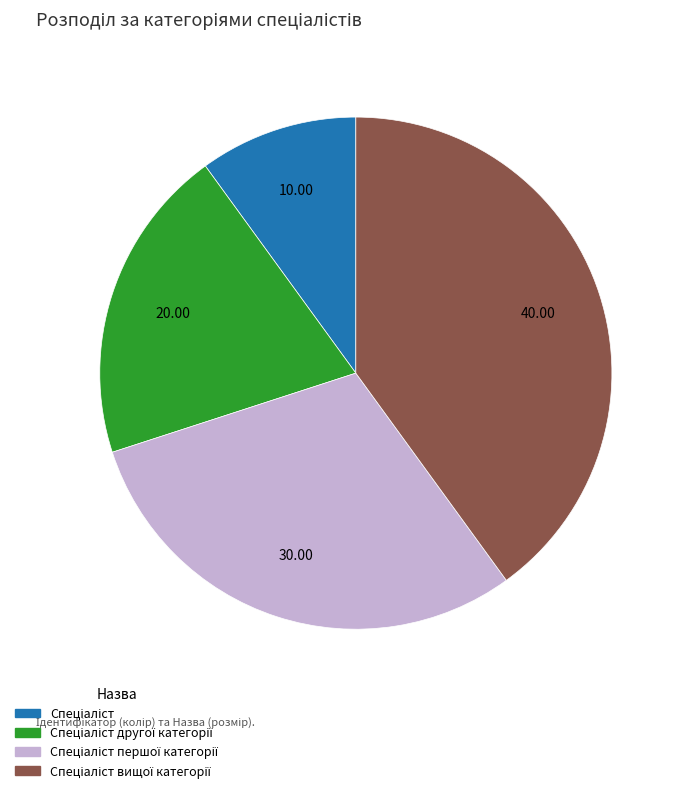

Is there any slice that represents more than half of the pie?

No